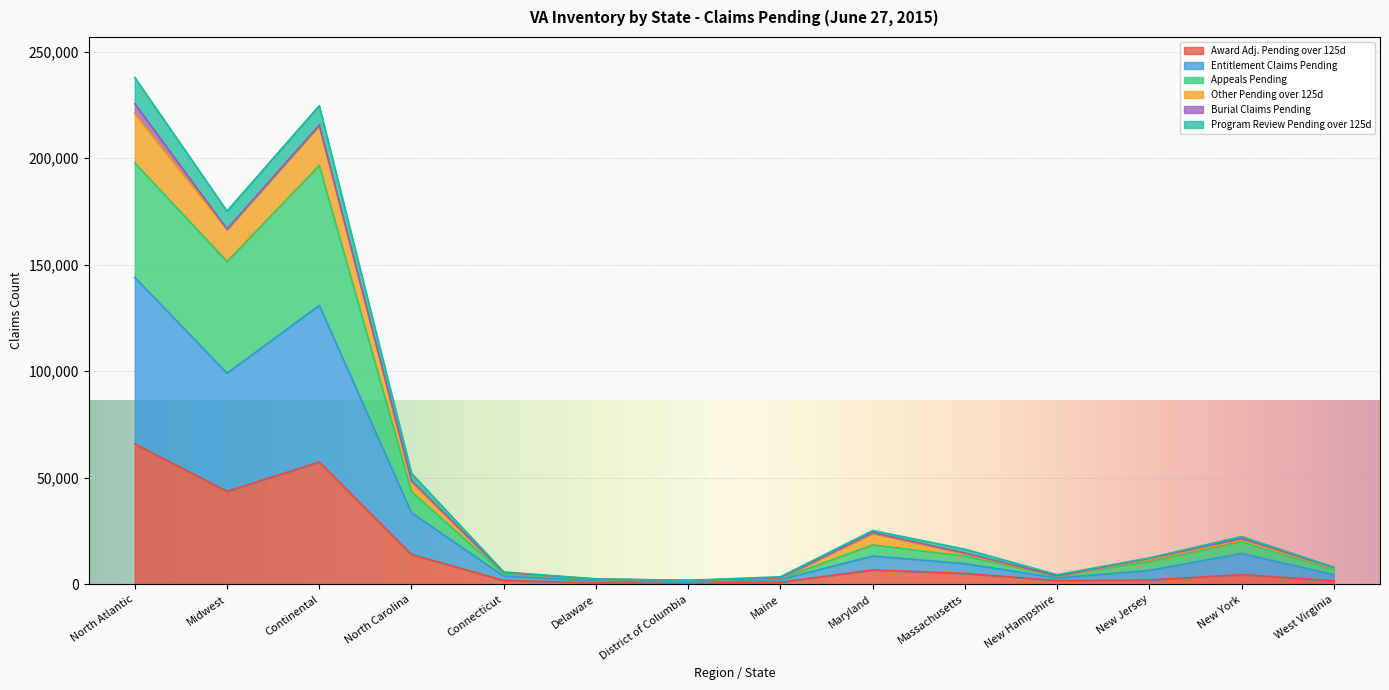

True or false: Program Review Pending over 125d and Entitlement Claims Pending intersect in this chart.

False